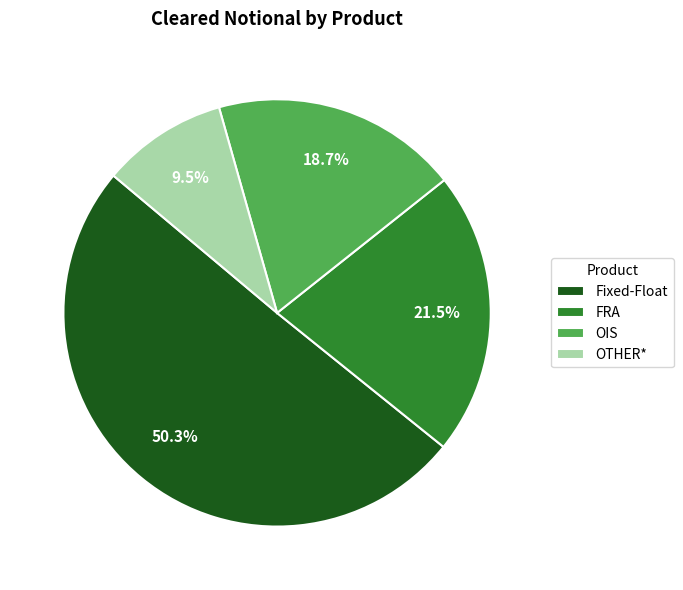

What is the largest slice in the pie chart?

Fixed-Float